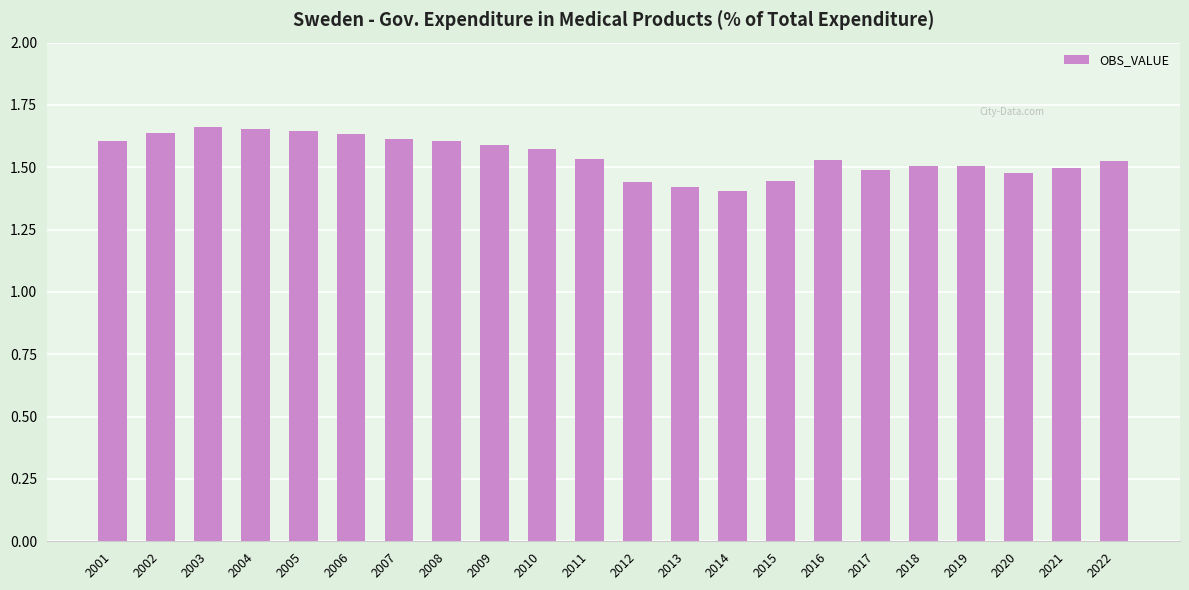

Count the values in the range 1 to 2.

22